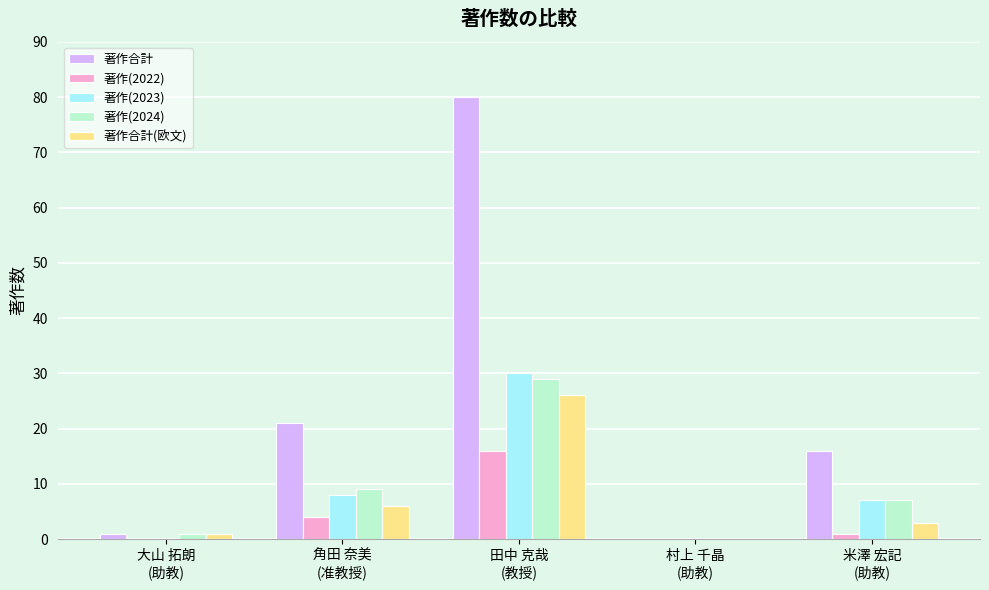

True or false: 著作(2023) has a value of -18 at 大山 拓朗
(助教).

False